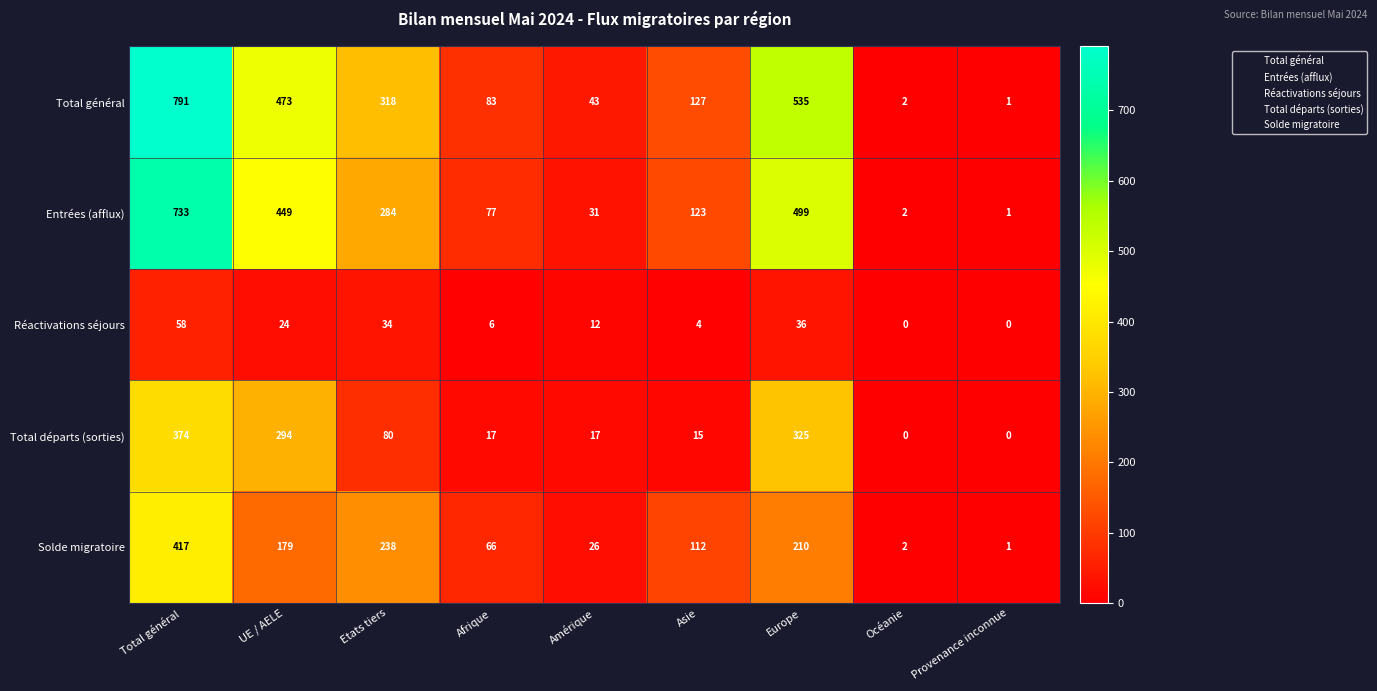

What is the difference between the maximum and minimum values in the Solde migratoire series?

416